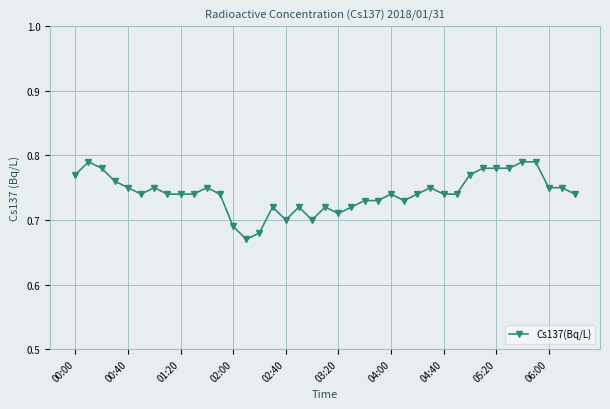

True or false: the data has more than 1 interior local peaks.

True